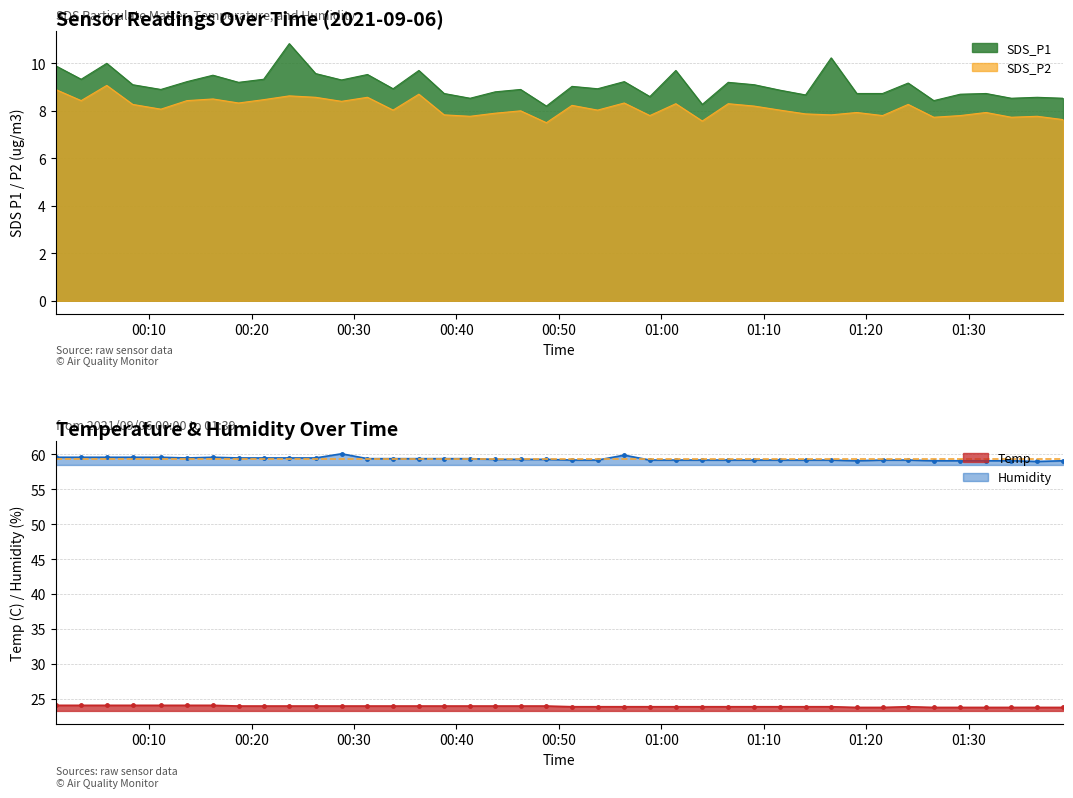

Reading right to left, list all the values displayed in this chart.

SDS_P1: 2021/09/06 01:39:13=8.5	2021/09/06 01:36:42=8.6	2021/09/06 01:34:10=8.5	2021/09/06 01:31:42=8.7	2021/09/06 01:29:11=8.7	2021/09/06 01:26:36=8.4	2021/09/06 01:24:06=9.2	2021/09/06 01:21:36=8.7	2021/09/06 01:19:05=8.7	2021/09/06 01:16:35=10.2	2021/09/06 01:14:05=8.7	2021/09/06 01:11:35=8.9	2021/09/06 01:09:04=9.1	2021/09/06 01:06:32=9.2	2021/09/06 01:04:00=8.3	2021/09/06 01:01:25=9.7	2021/09/06 00:58:53=8.6	2021/09/06 00:56:23=9.2	2021/09/06 00:53:47=8.9	2021/09/06 00:51:17=9.0	2021/09/06 00:48:47=8.2	2021/09/06 00:46:16=8.9	2021/09/06 00:43:47=8.8	2021/09/06 00:41:20=8.5	2021/09/06 00:38:48=8.7	2021/09/06 00:36:20=9.7	2021/09/06 00:33:49=8.9	2021/09/06 00:31:19=9.5	2021/09/06 00:28:47=9.3	2021/09/06 00:26:15=9.6	2021/09/06 00:23:41=10.8	2021/09/06 00:21:11=9.3	2021/09/06 00:18:44=9.2	2021/09/06 00:16:14=9.5	2021/09/06 00:13:42=9.2	2021/09/06 00:11:09=8.9	2021/09/06 00:08:24=9.1	2021/09/06 00:05:52=10.0	2021/09/06 00:03:22=9.3	2021/09/06 00:00:52=9.9
SDS_P2: 2021/09/06 01:39:13=7.6	2021/09/06 01:36:42=7.8	2021/09/06 01:34:10=7.7	2021/09/06 01:31:42=7.9	2021/09/06 01:29:11=7.8	2021/09/06 01:26:36=7.7	2021/09/06 01:24:06=8.3	2021/09/06 01:21:36=7.8	2021/09/06 01:19:05=7.9	2021/09/06 01:16:35=7.8	2021/09/06 01:14:05=7.9	2021/09/06 01:11:35=8.0	2021/09/06 01:09:04=8.2	2021/09/06 01:06:32=8.3	2021/09/06 01:04:00=7.6	2021/09/06 01:01:25=8.3	2021/09/06 00:58:53=7.8	2021/09/06 00:56:23=8.3	2021/09/06 00:53:47=8.0	2021/09/06 00:51:17=8.2	2021/09/06 00:48:47=7.5	2021/09/06 00:46:16=8.0	2021/09/06 00:43:47=7.9	2021/09/06 00:41:20=7.8	2021/09/06 00:38:48=7.8	2021/09/06 00:36:20=8.7	2021/09/06 00:33:49=8.0	2021/09/06 00:31:19=8.6	2021/09/06 00:28:47=8.4	2021/09/06 00:26:15=8.6	2021/09/06 00:23:41=8.6	2021/09/06 00:21:11=8.5	2021/09/06 00:18:44=8.3	2021/09/06 00:16:14=8.5	2021/09/06 00:13:42=8.4	2021/09/06 00:11:09=8.1	2021/09/06 00:08:24=8.3	2021/09/06 00:05:52=9.1	2021/09/06 00:03:22=8.4	2021/09/06 00:00:52=8.9
Temp: 2021/09/06 01:39:13=23.8	2021/09/06 01:36:42=23.8	2021/09/06 01:34:10=23.8	2021/09/06 01:31:42=23.8	2021/09/06 01:29:11=23.8	2021/09/06 01:26:36=23.8	2021/09/06 01:24:06=23.9	2021/09/06 01:21:36=23.8	2021/09/06 01:19:05=23.8	2021/09/06 01:16:35=23.9	2021/09/06 01:14:05=23.9	2021/09/06 01:11:35=23.9	2021/09/06 01:09:04=23.9	2021/09/06 01:06:32=23.9	2021/09/06 01:04:00=23.9	2021/09/06 01:01:25=23.9	2021/09/06 00:58:53=23.9	2021/09/06 00:56:23=23.9	2021/09/06 00:53:47=23.9	2021/09/06 00:51:17=23.9	2021/09/06 00:48:47=24.0	2021/09/06 00:46:16=24.0	2021/09/06 00:43:47=24.0	2021/09/06 00:41:20=24.0	2021/09/06 00:38:48=24.0	2021/09/06 00:36:20=24.0	2021/09/06 00:33:49=24.0	2021/09/06 00:31:19=24.0	2021/09/06 00:28:47=24.0	2021/09/06 00:26:15=24.0	2021/09/06 00:23:41=24.0	2021/09/06 00:21:11=24.0	2021/09/06 00:18:44=24.0	2021/09/06 00:16:14=24.1	2021/09/06 00:13:42=24.1	2021/09/06 00:11:09=24.1	2021/09/06 00:08:24=24.1	2021/09/06 00:05:52=24.1	2021/09/06 00:03:22=24.1	2021/09/06 00:00:52=24.1
Humidity: 2021/09/06 01:39:13=59.1	2021/09/06 01:36:42=59.0	2021/09/06 01:34:10=59.1	2021/09/06 01:31:42=59.1	2021/09/06 01:29:11=59.1	2021/09/06 01:26:36=59.1	2021/09/06 01:24:06=59.2	2021/09/06 01:21:36=59.2	2021/09/06 01:19:05=59.1	2021/09/06 01:16:35=59.2	2021/09/06 01:14:05=59.2	2021/09/06 01:11:35=59.2	2021/09/06 01:09:04=59.2	2021/09/06 01:06:32=59.2	2021/09/06 01:04:00=59.2	2021/09/06 01:01:25=59.2	2021/09/06 00:58:53=59.2	2021/09/06 00:56:23=59.9	2021/09/06 00:53:47=59.2	2021/09/06 00:51:17=59.2	2021/09/06 00:48:47=59.3	2021/09/06 00:46:16=59.3	2021/09/06 00:43:47=59.3	2021/09/06 00:41:20=59.4	2021/09/06 00:38:48=59.4	2021/09/06 00:36:20=59.4	2021/09/06 00:33:49=59.4	2021/09/06 00:31:19=59.4	2021/09/06 00:28:47=60.1	2021/09/06 00:26:15=59.5	2021/09/06 00:23:41=59.5	2021/09/06 00:21:11=59.5	2021/09/06 00:18:44=59.5	2021/09/06 00:16:14=59.6	2021/09/06 00:13:42=59.5	2021/09/06 00:11:09=59.6	2021/09/06 00:08:24=59.6	2021/09/06 00:05:52=59.6	2021/09/06 00:03:22=59.6	2021/09/06 00:00:52=59.6